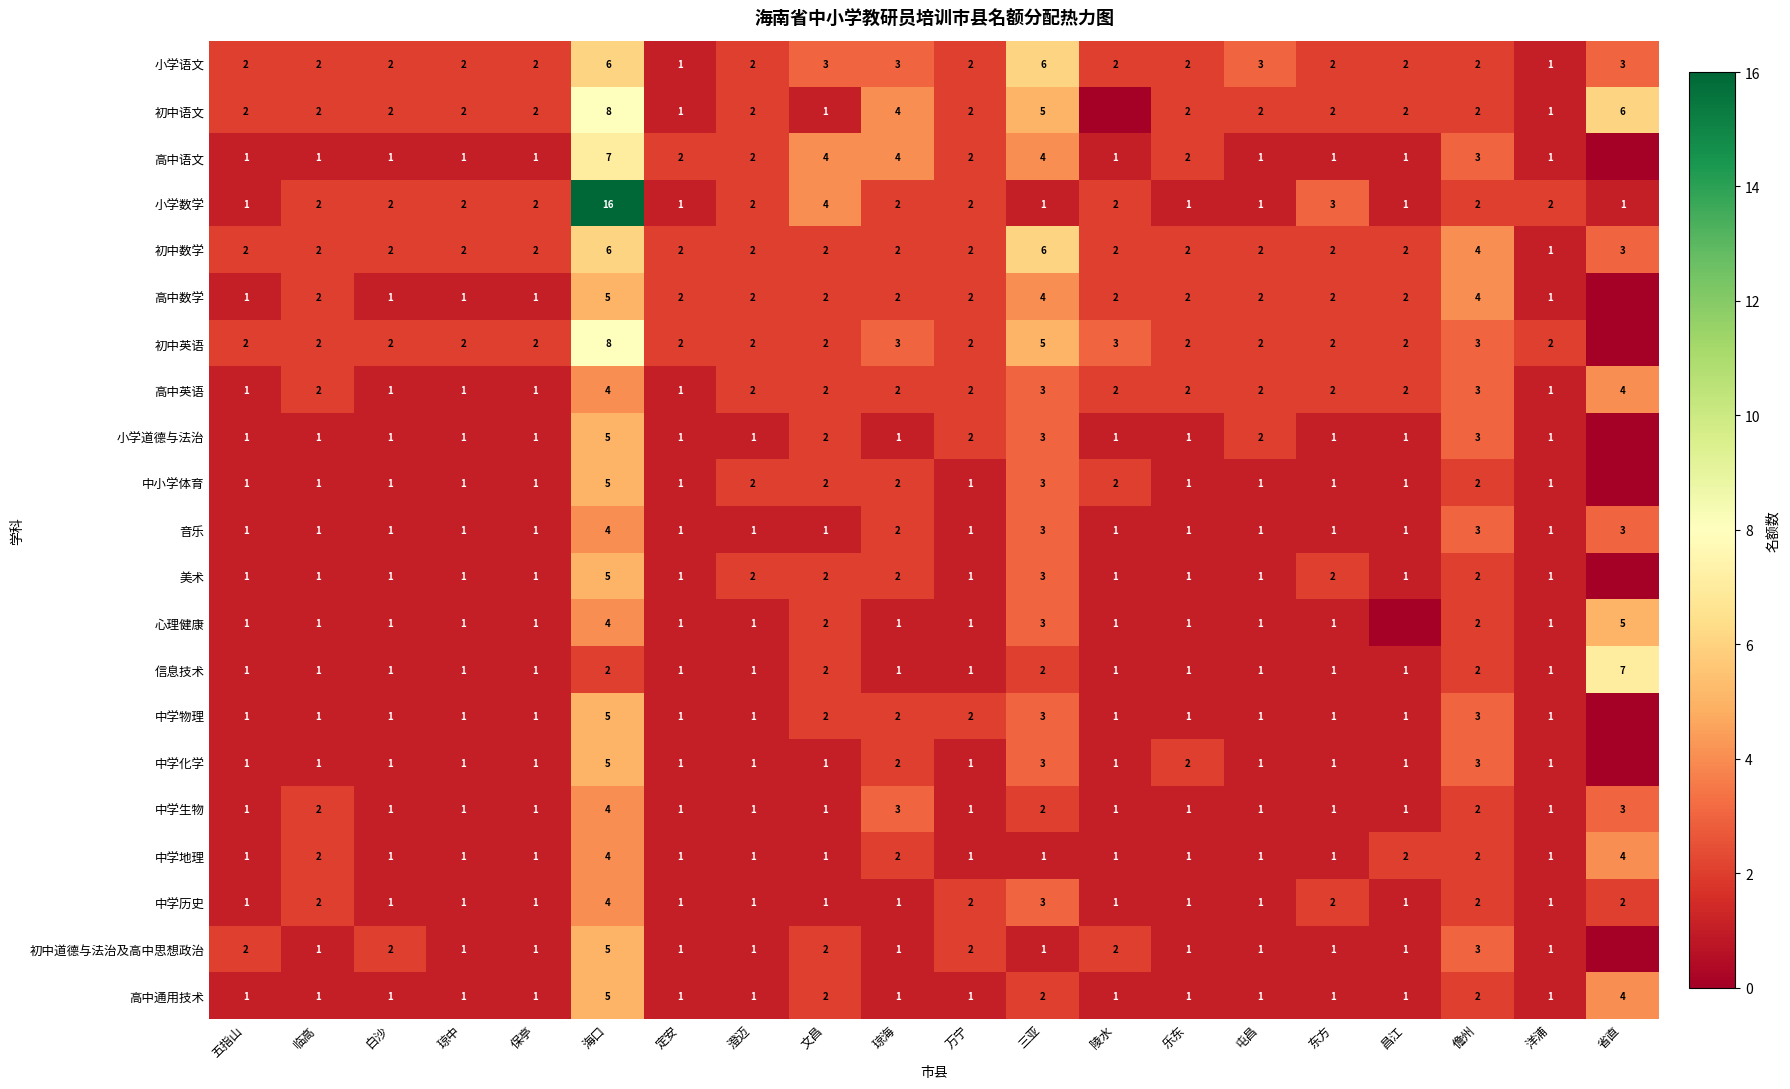

Which has a higher value, 海口 or 白沙?

海口